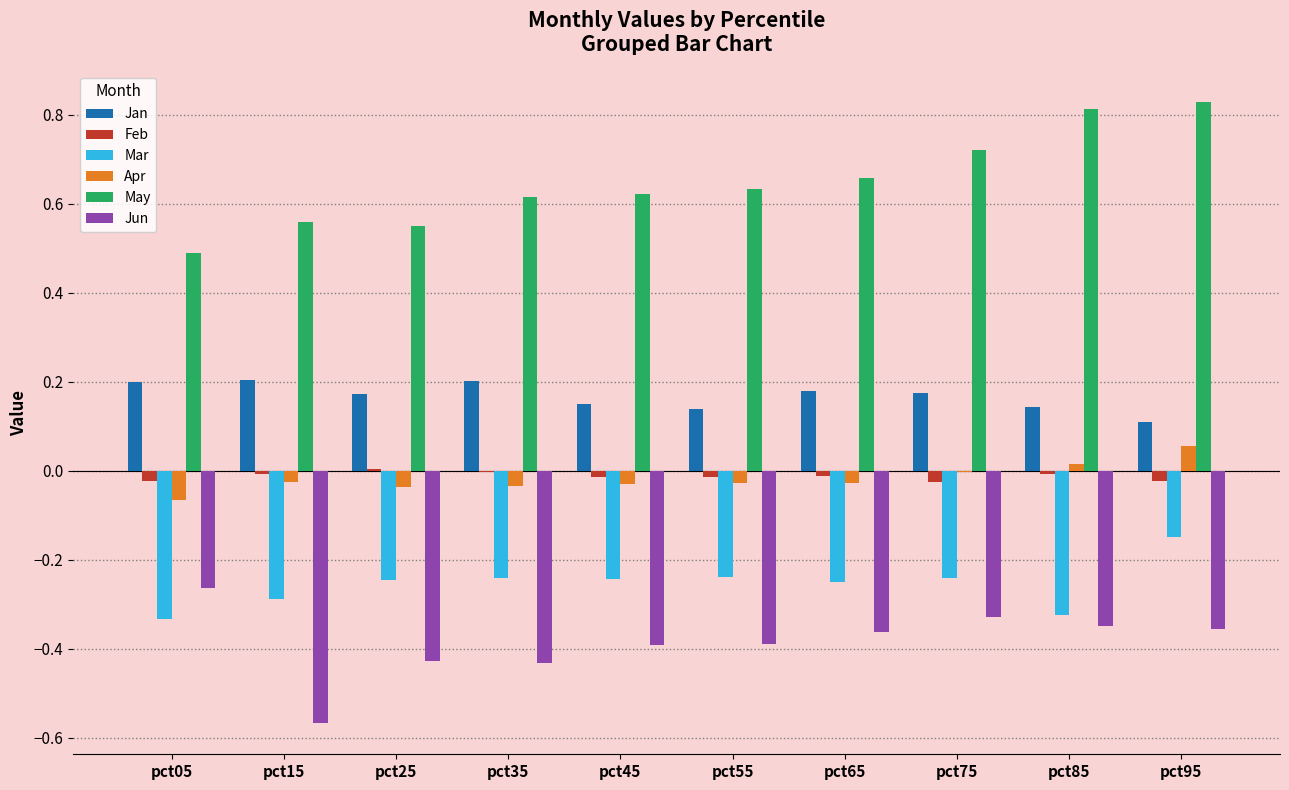

At which category is the sum across all series the highest?

pct95